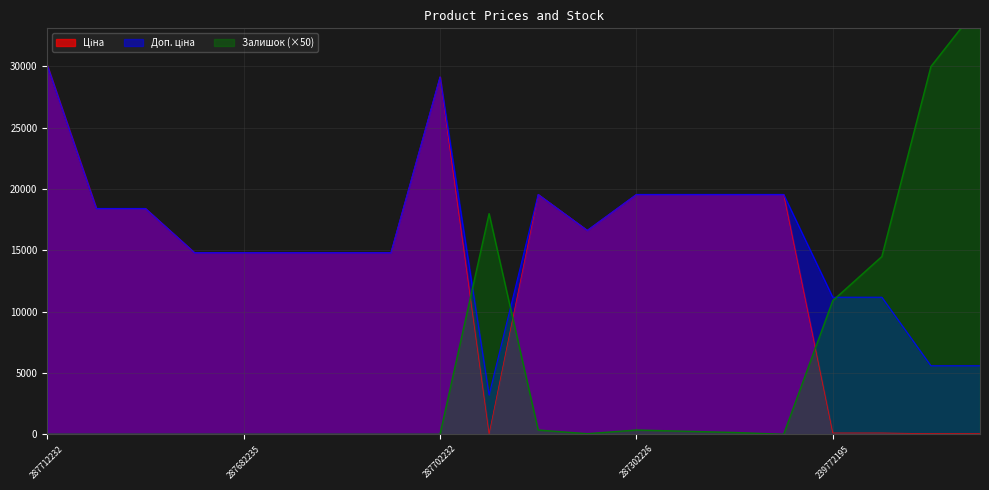

At which category does Ціна reach its first local valley?

283972211